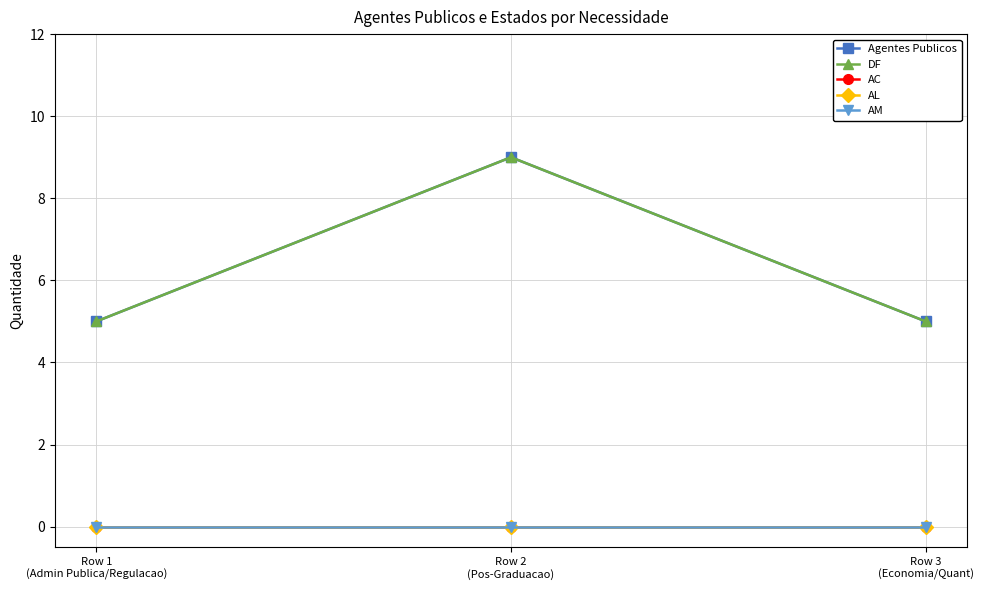

What is the average value of the Agentes Publicos series?

6